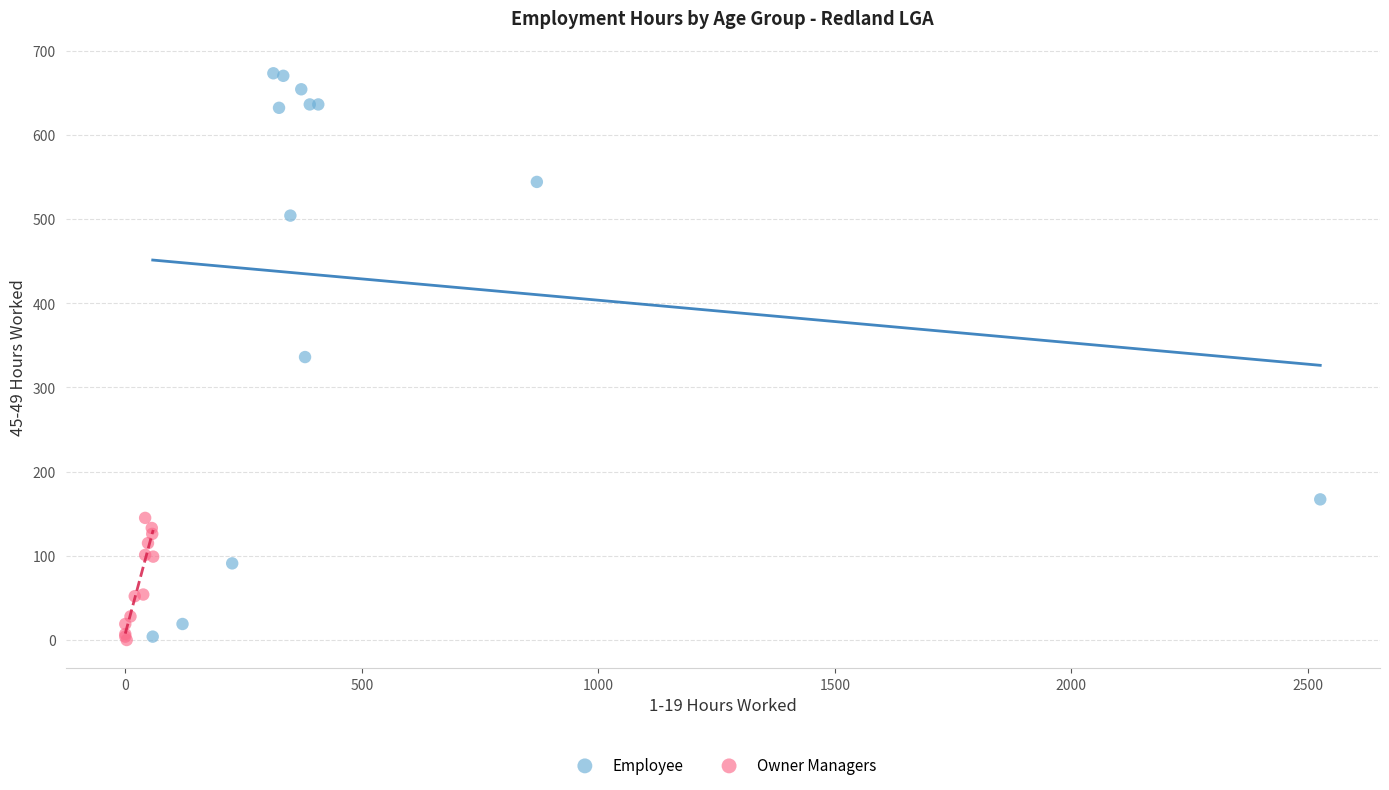

Which series has the widest spread of Y values?

Employee